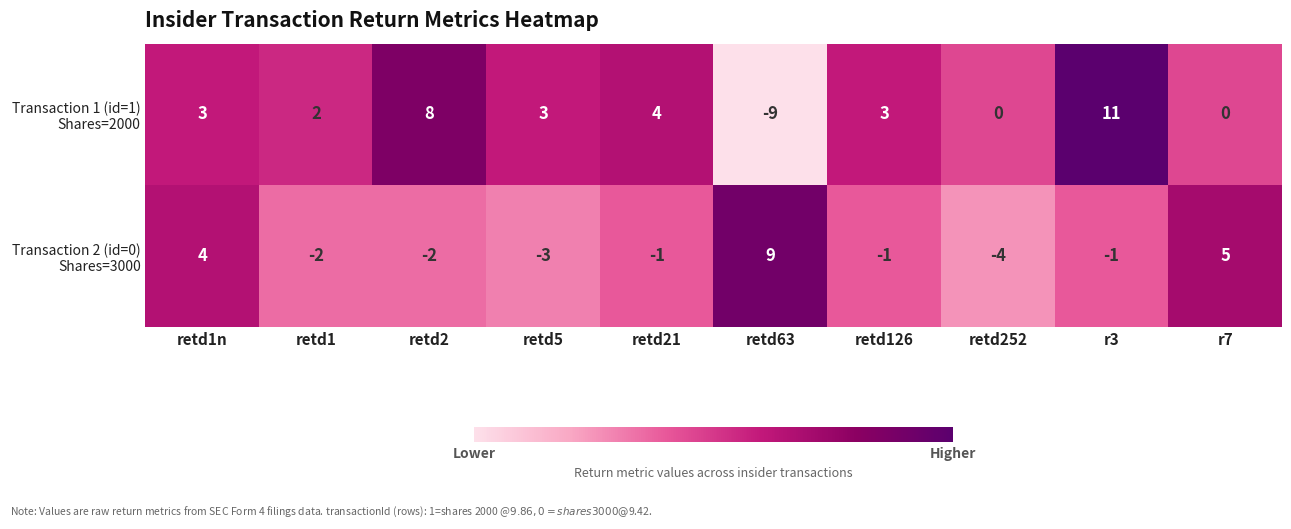

At which category is the sum across all series the highest?

r3